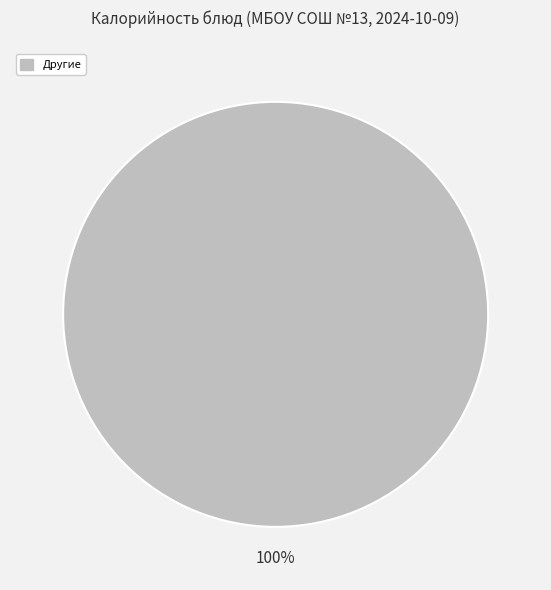

Is there a majority slice in this chart?

Yes